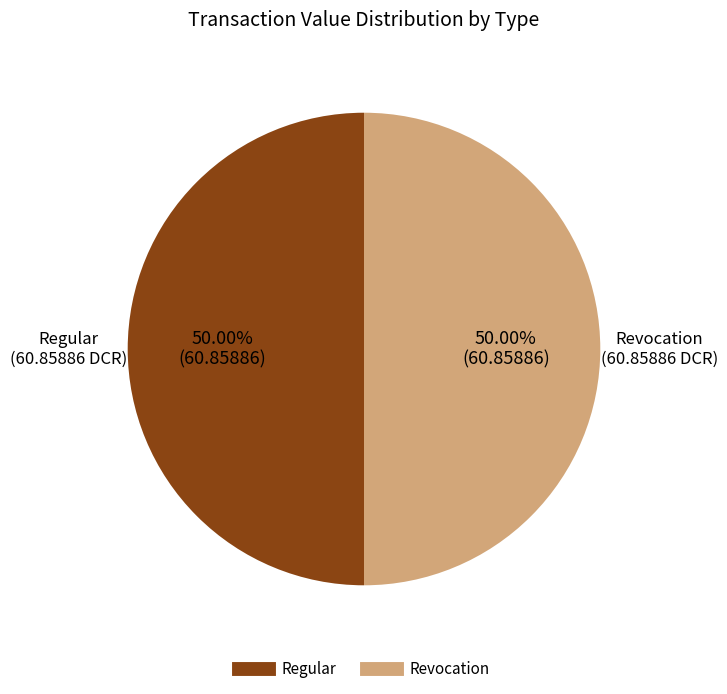

How many segments does this pie chart have?

2